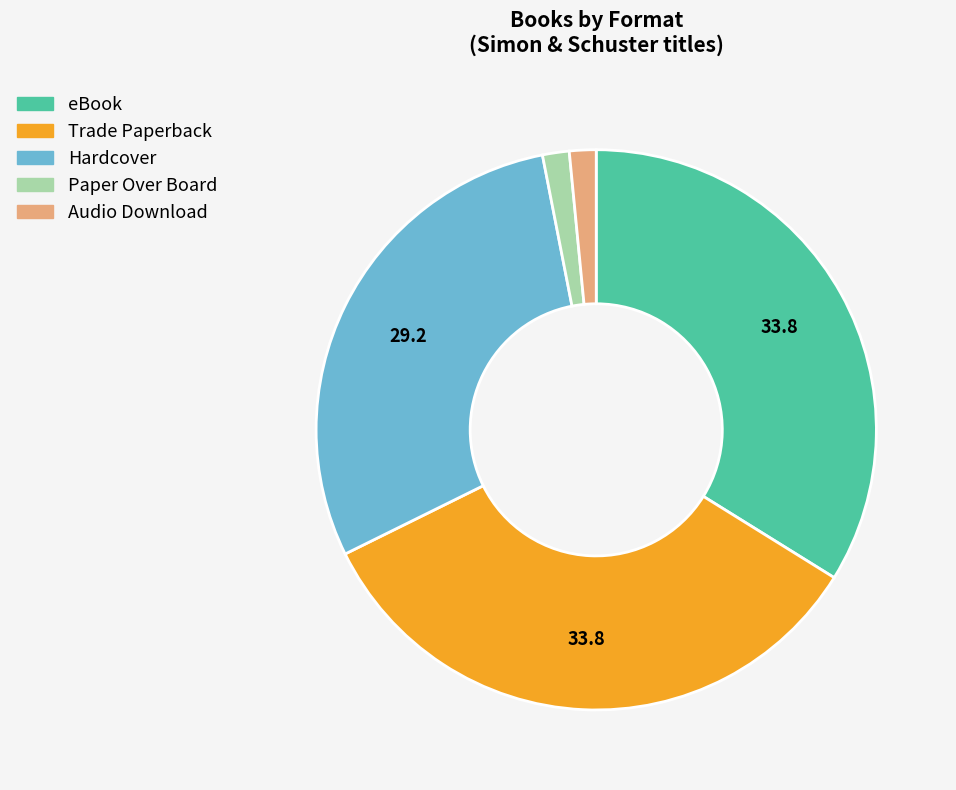

Which has a higher value, Hardcover or eBook?

eBook